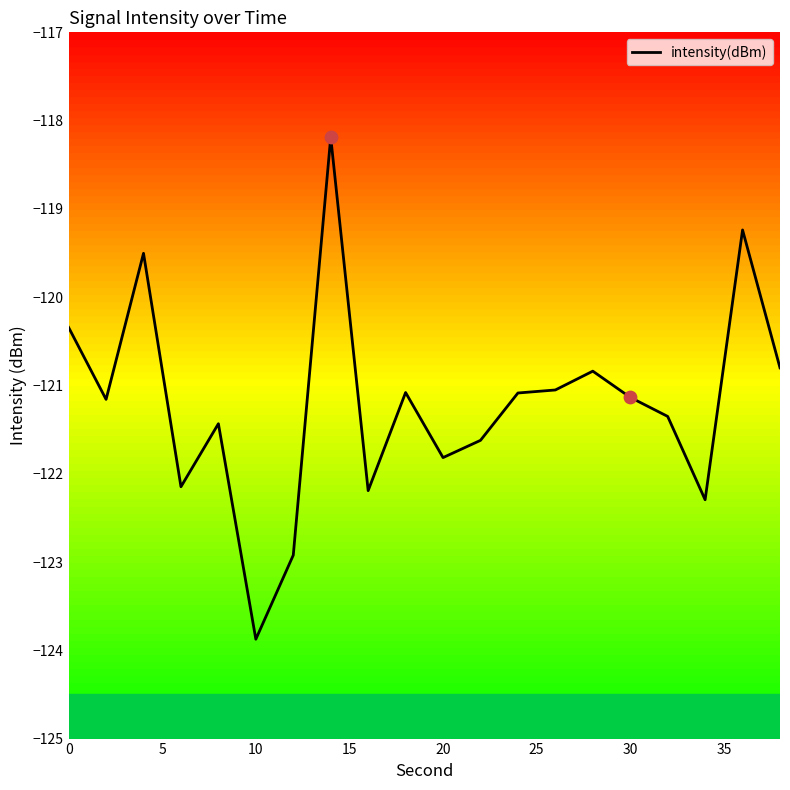

What is the difference between the maximum and minimum values?

5.7